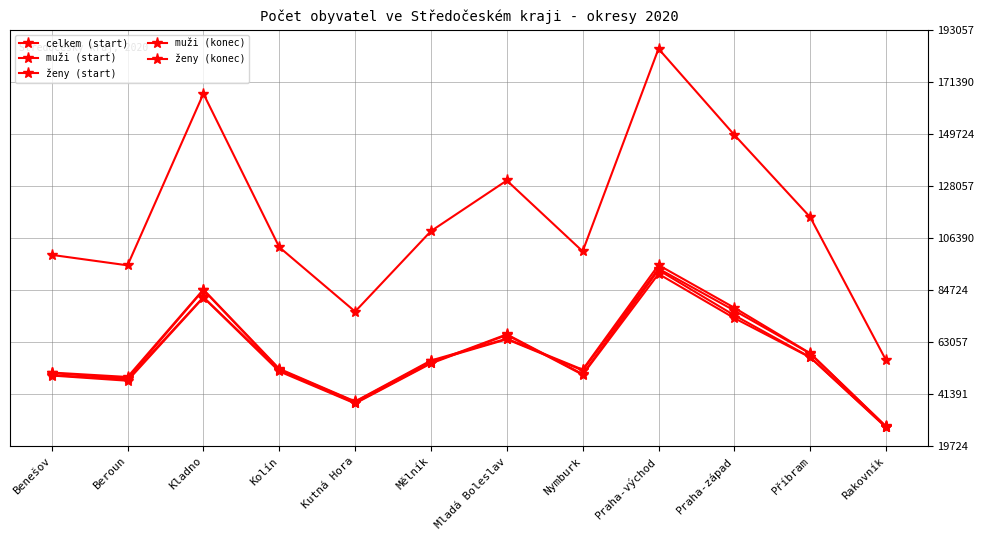

How many lines are shown in the chart?

5